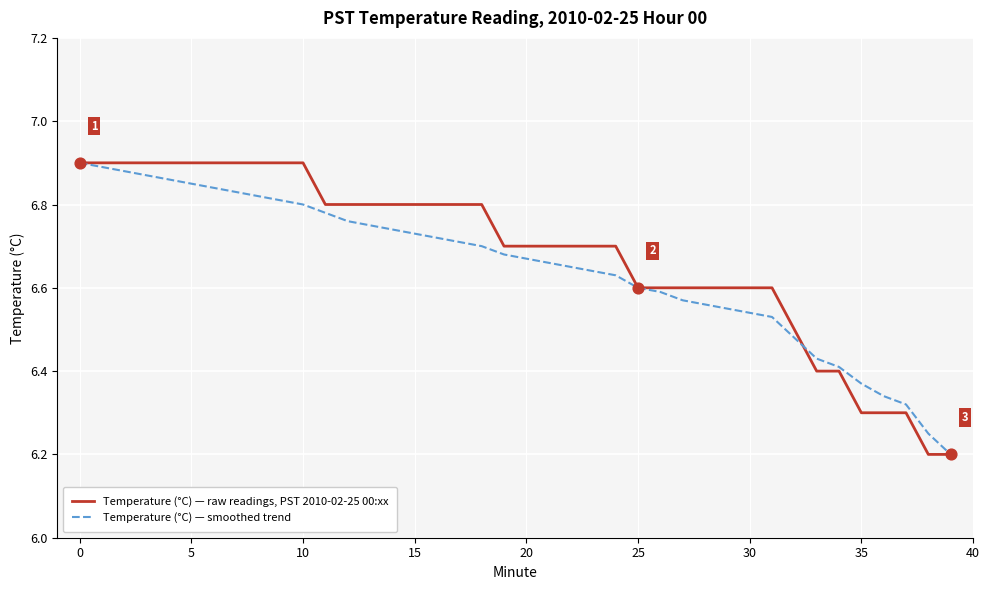

Which series has the largest total across all categories?

Temperature (°C) — raw readings, PST 2010-02-25 00:xx